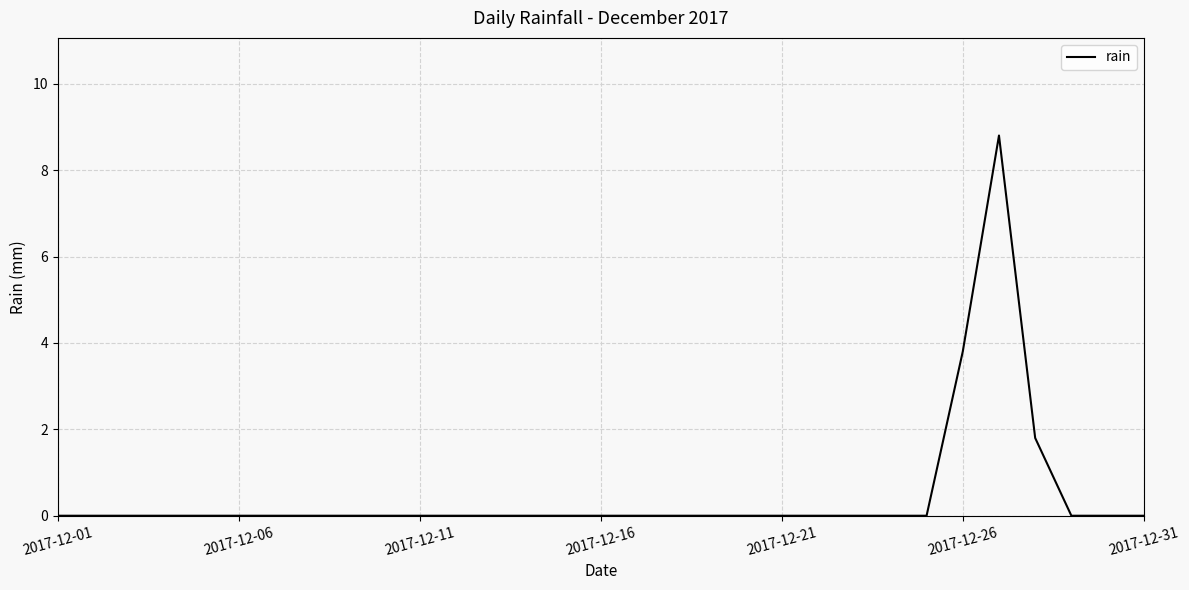

What is the maximum value shown in the chart?

8.8